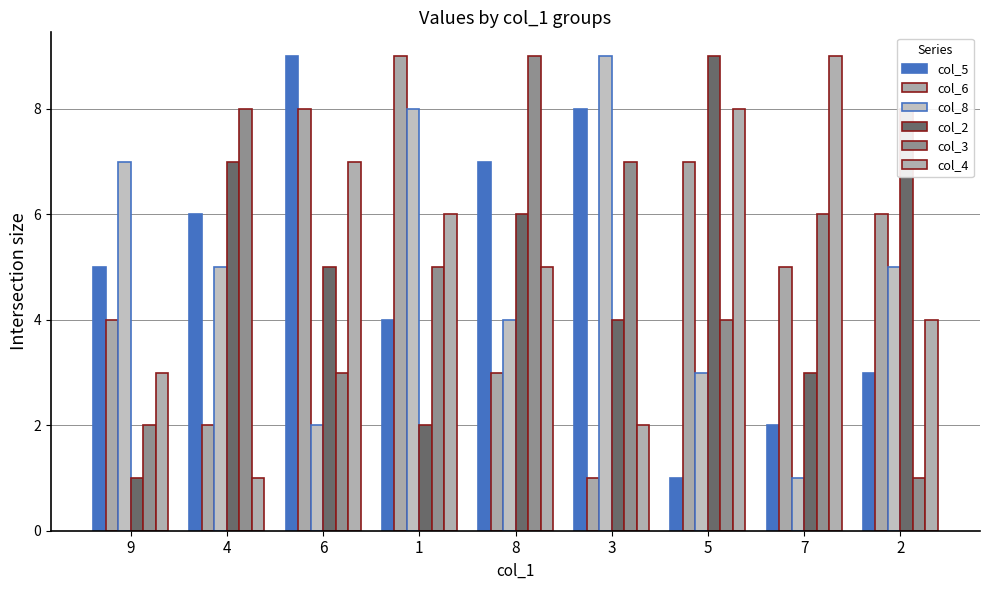

At which label does col_2 first exceed 5?

4